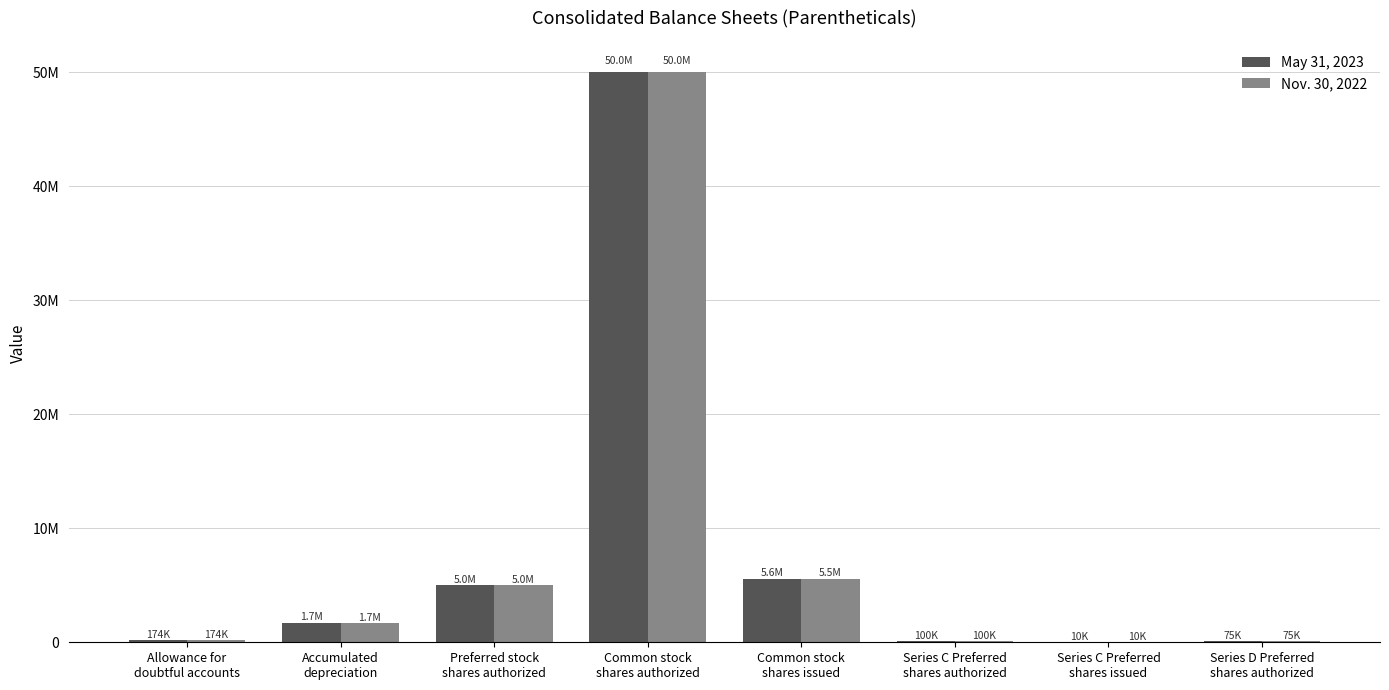

What are all the series names shown in the legend?

May 31, 2023, Nov. 30, 2022